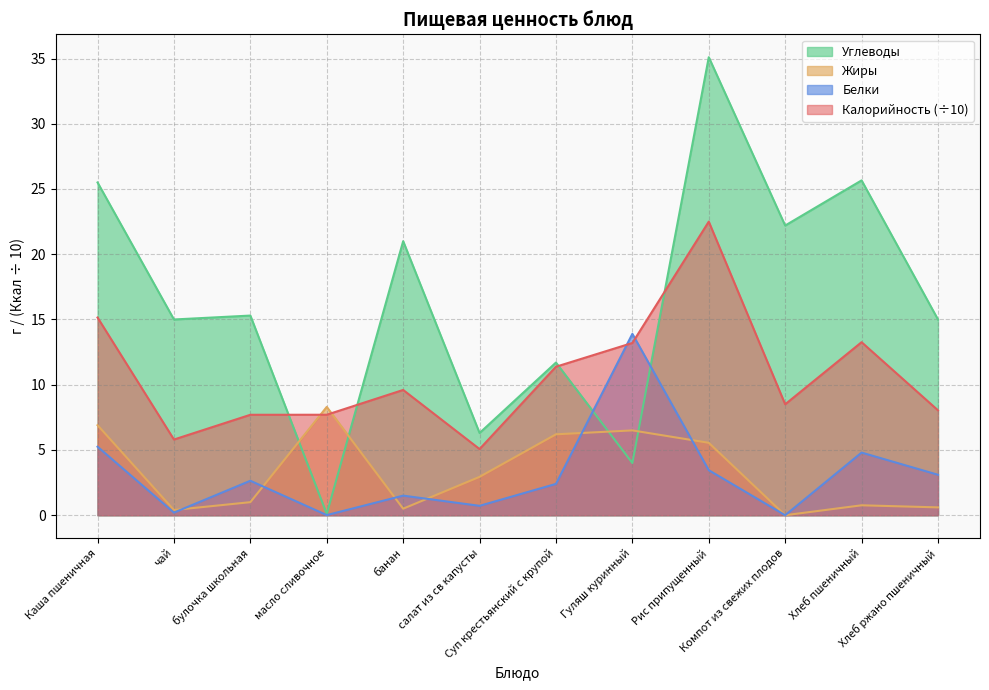

Where is the first local maximum for Углеводы?

булочка школьная